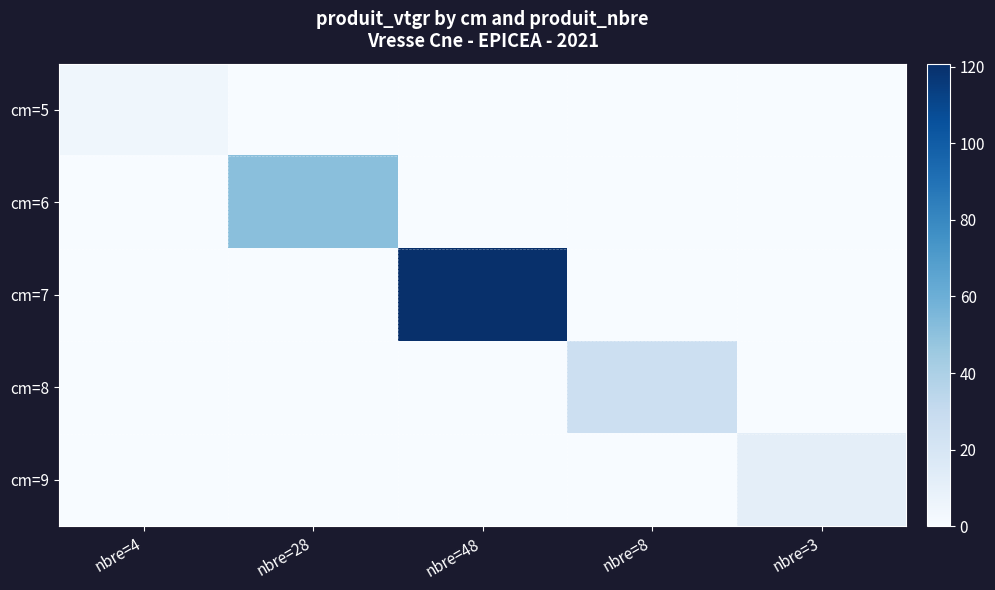

List the series in order of their peak value, highest first.

cm=7, cm=6, cm=8, cm=9, cm=5